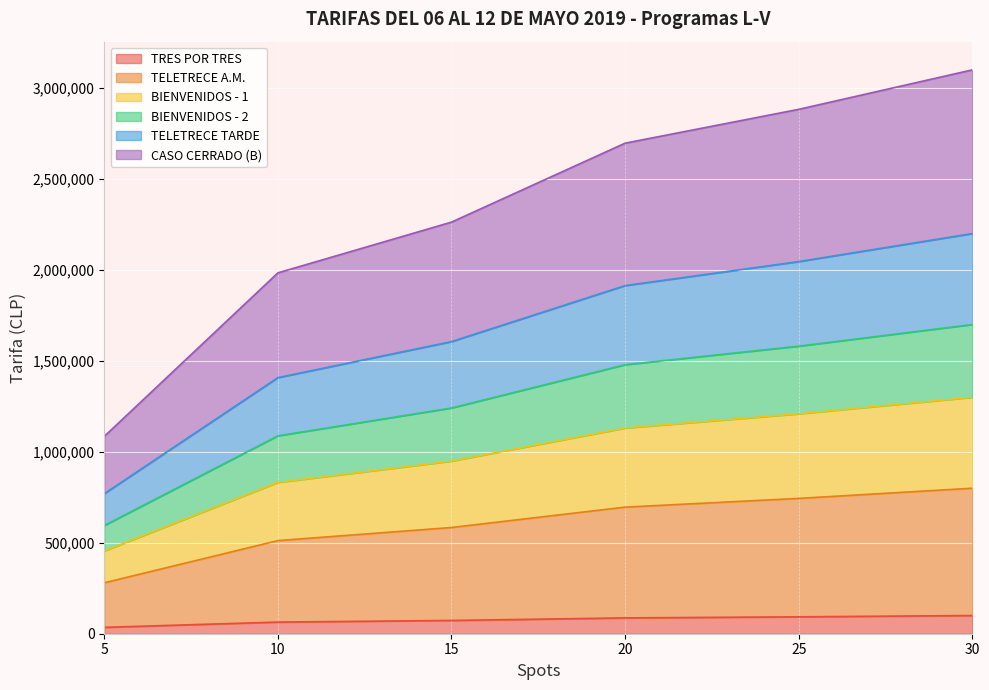

What are all the series names shown in the legend?

TRES POR TRES, TELETRECE A.M., BIENVENIDOS - 1, BIENVENIDOS - 2, TELETRECE TARDE, CASO CERRADO (B)